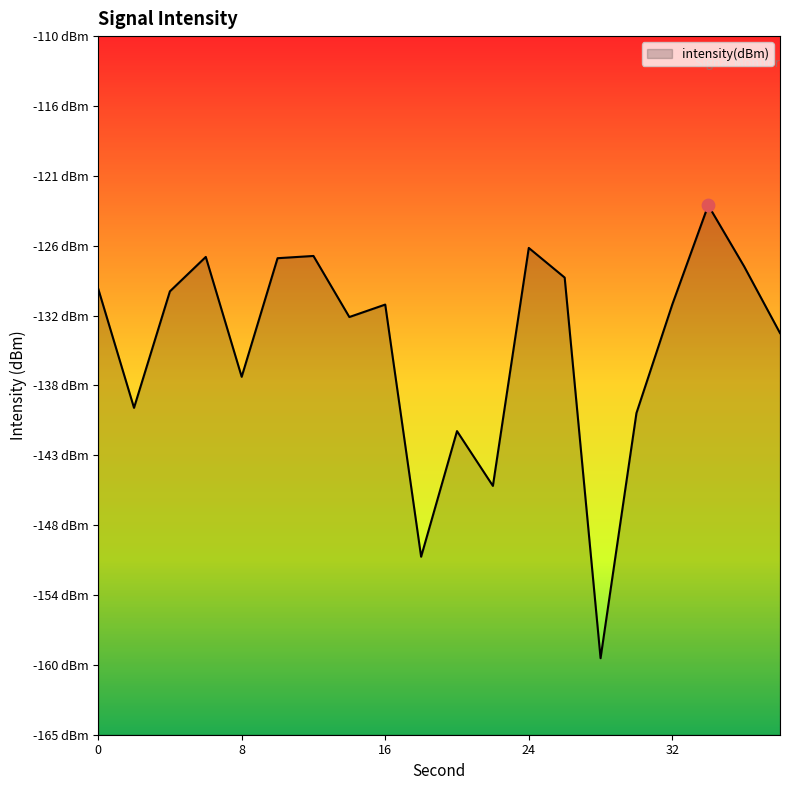

What is the change in value from 26 to 38?

-4.4